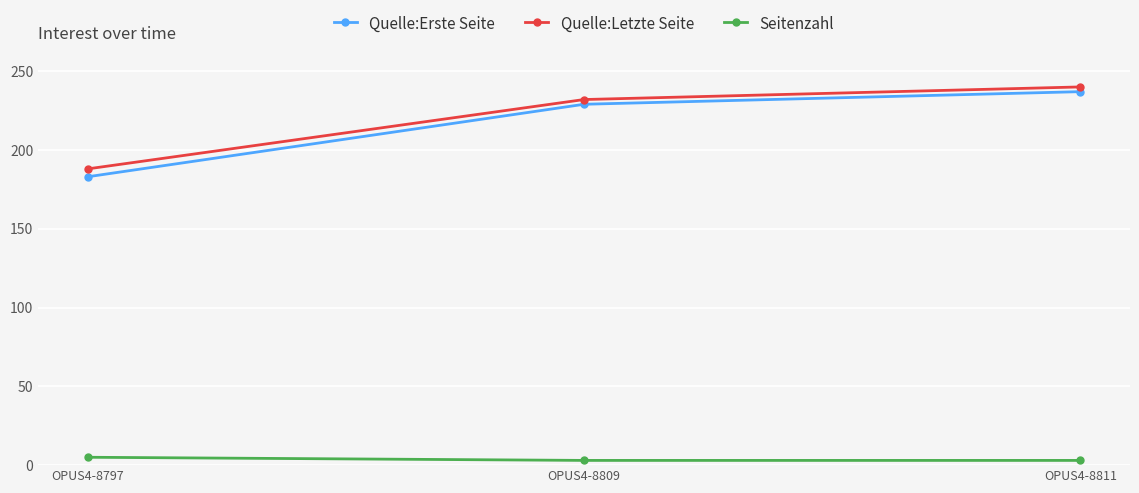

How many lines are shown in the chart?

3